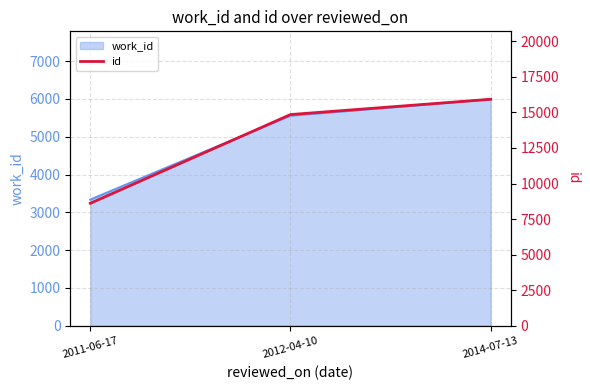

How many data points are above 14852?

1